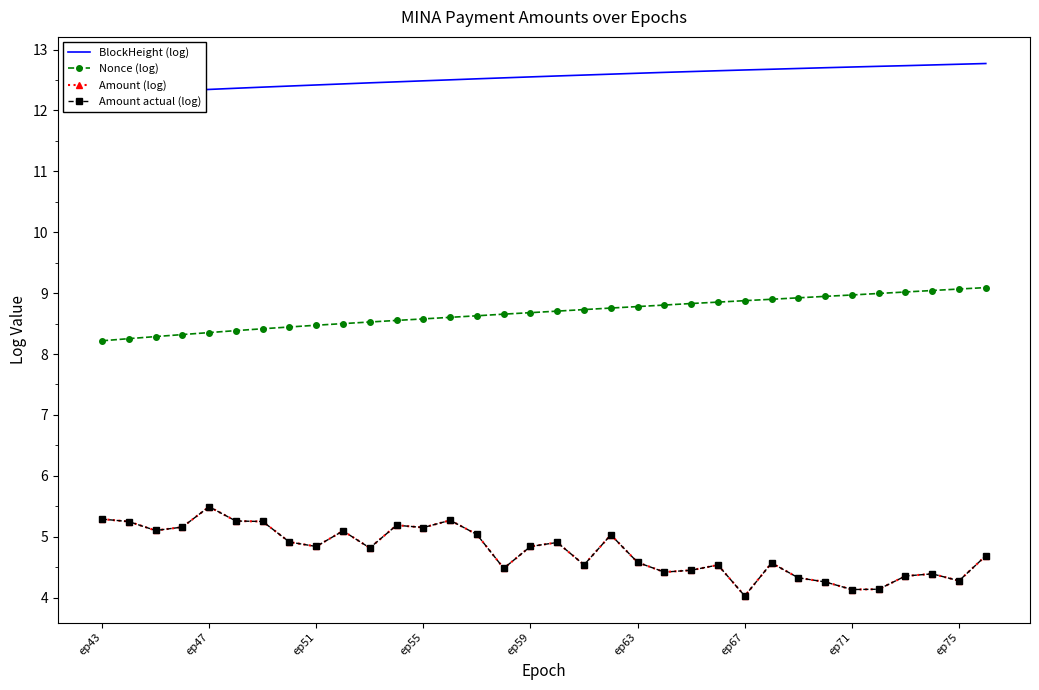

What is the lowest value of the Amount actual (log) series?

4.0